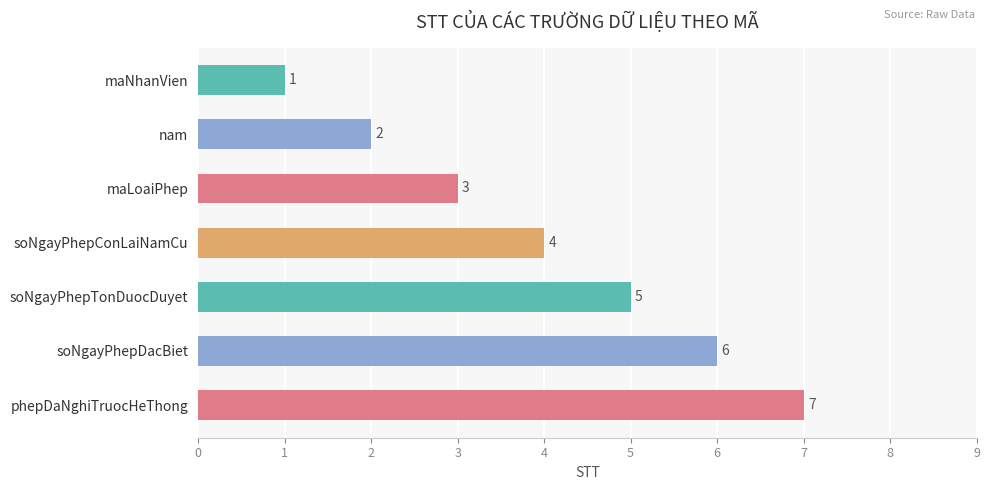

What is the minimum value shown in the chart?

1